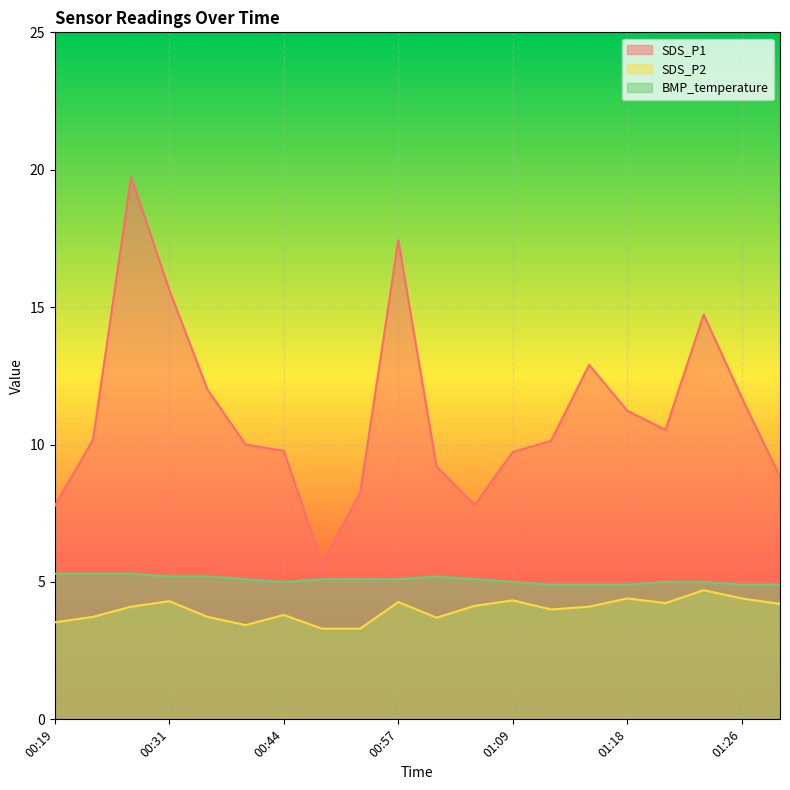

True or false: BMP_temperature and SDS_P1 cross at least once.

False